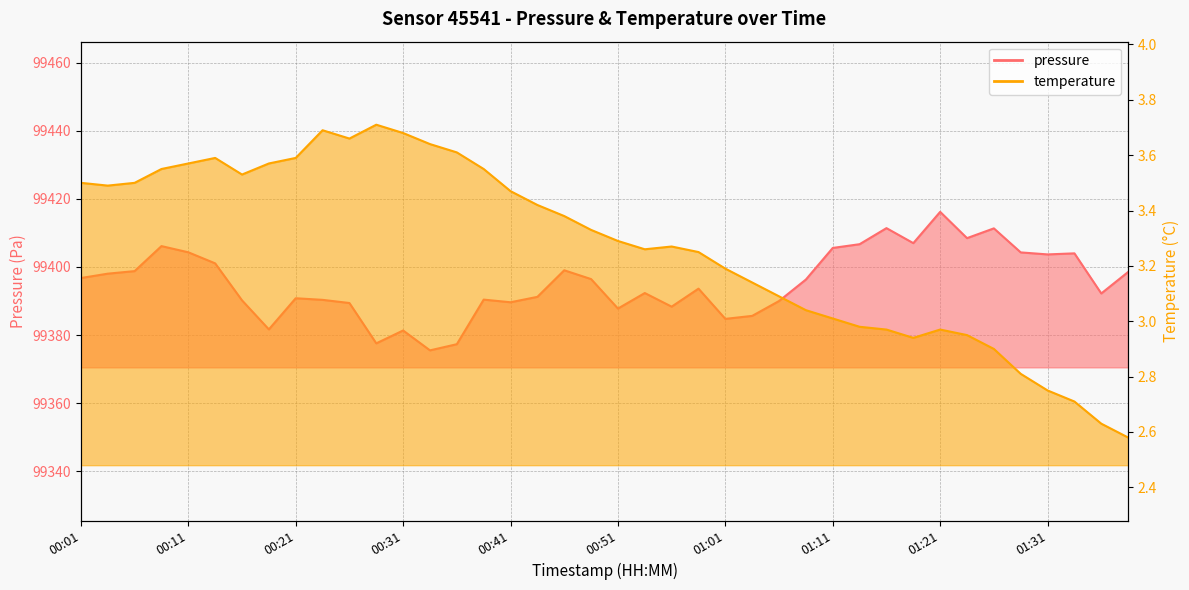

What are all the series names shown in the legend?

pressure, temperature